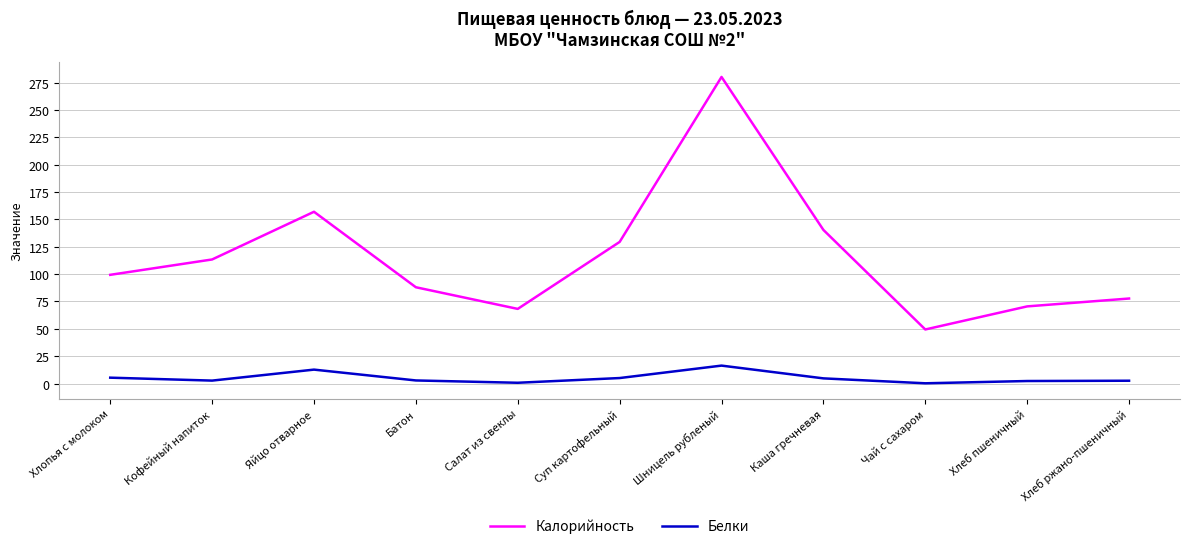

True or false: Калорийность and Белки intersect in this chart.

False